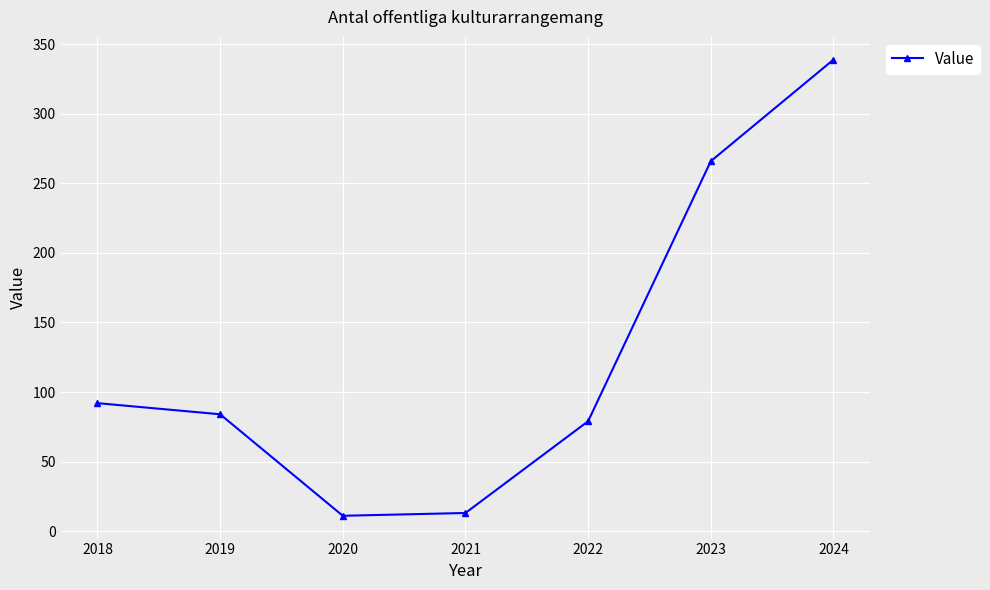

Is it true that the value at 2021 is 13?

True